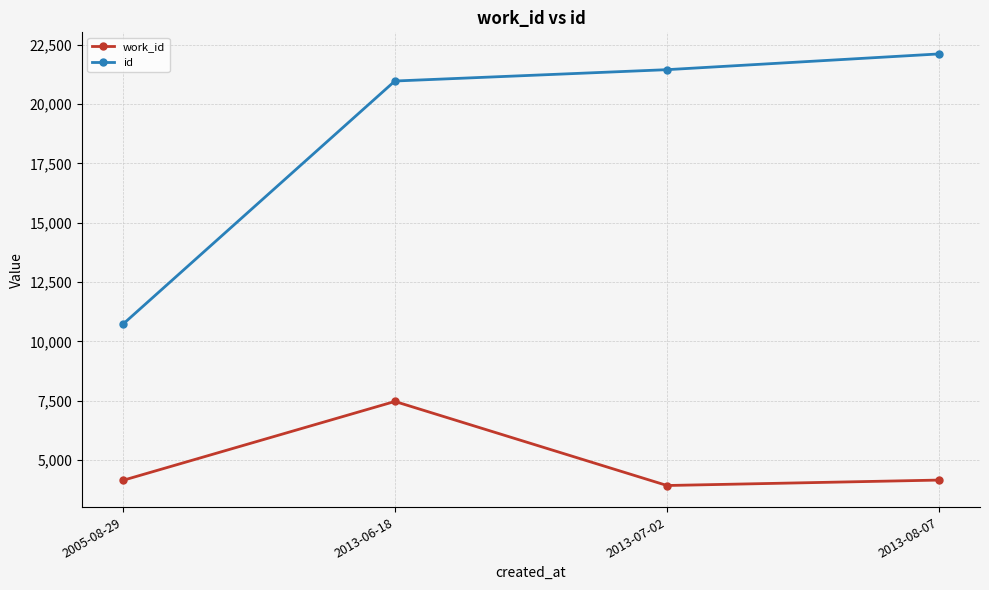

What are all the series names shown in the legend?

work_id, id